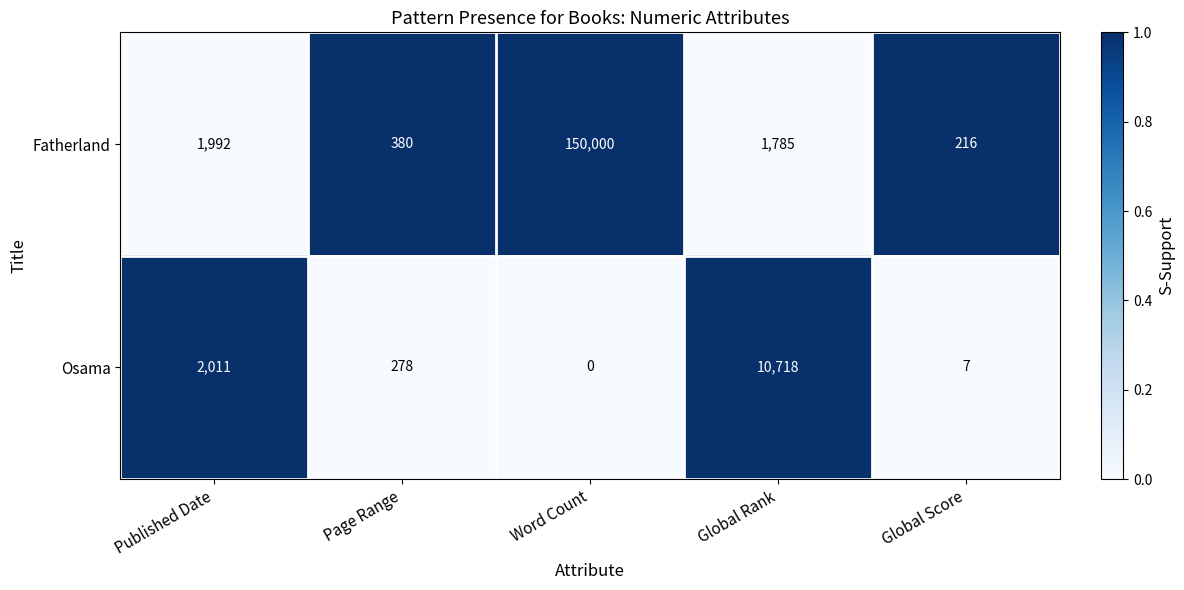

At which category is the sum across all series the highest?

Word Count